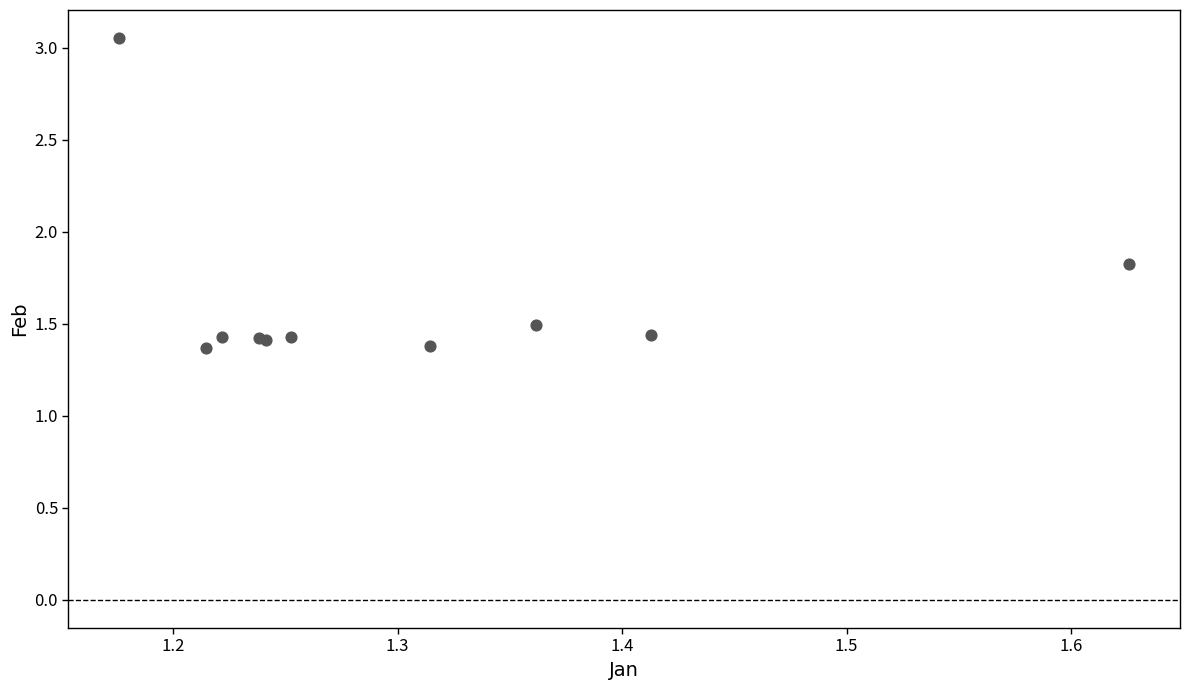

What Y value in the scatter plot is closest to 2?

1.8